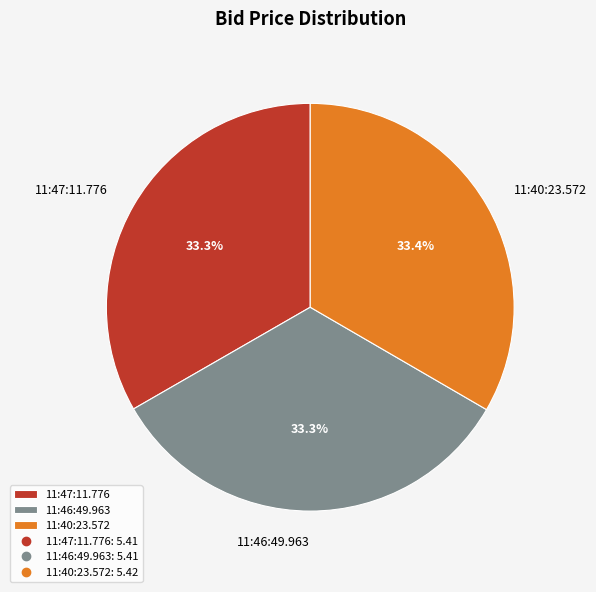

Combined, do 11:46:49.963 and 11:40:23.572 account for over 50%?

Yes